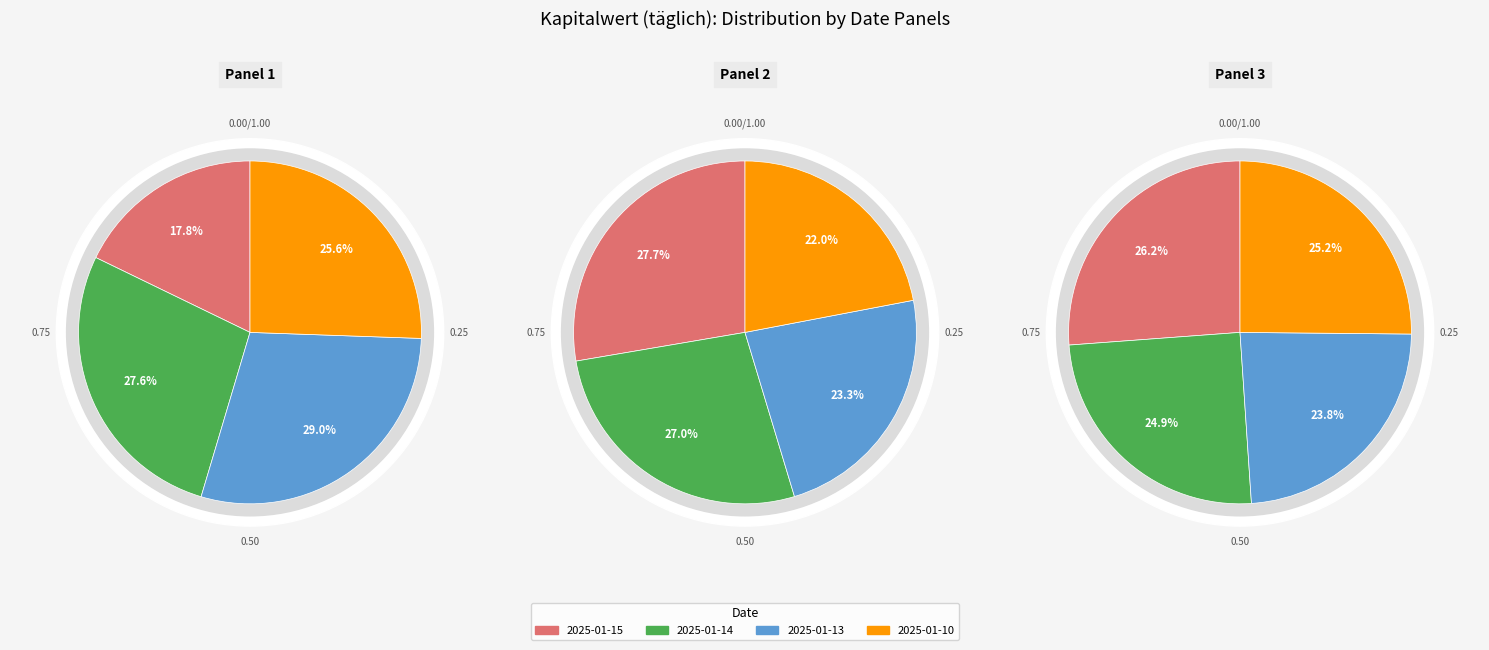

Does 2024-12-27 represent more than half of the total?

No